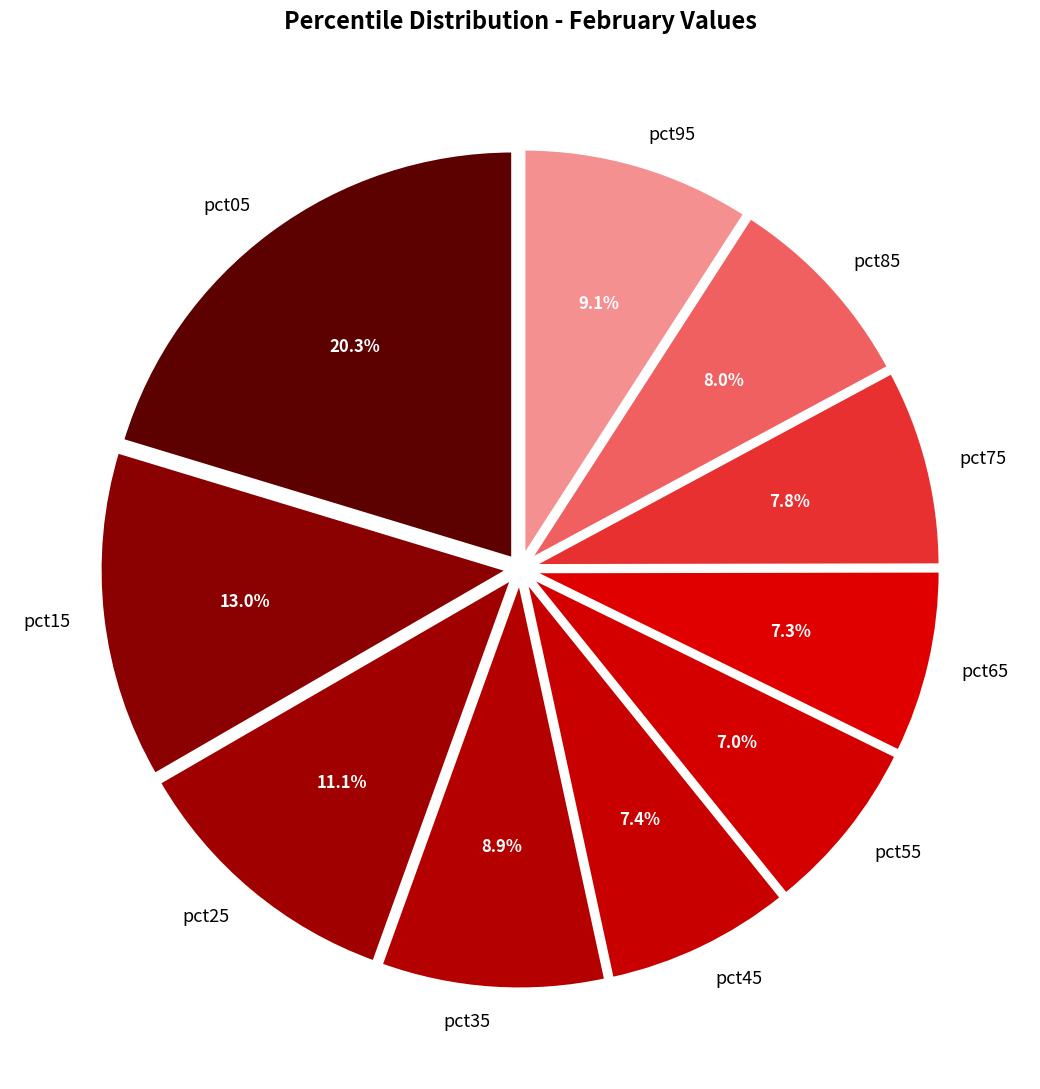

Is pct95 the majority of the pie?

No